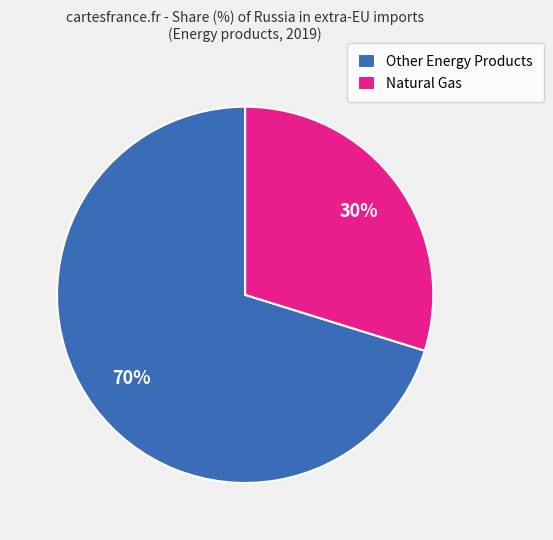

Is there any slice that represents more than half of the pie?

Yes